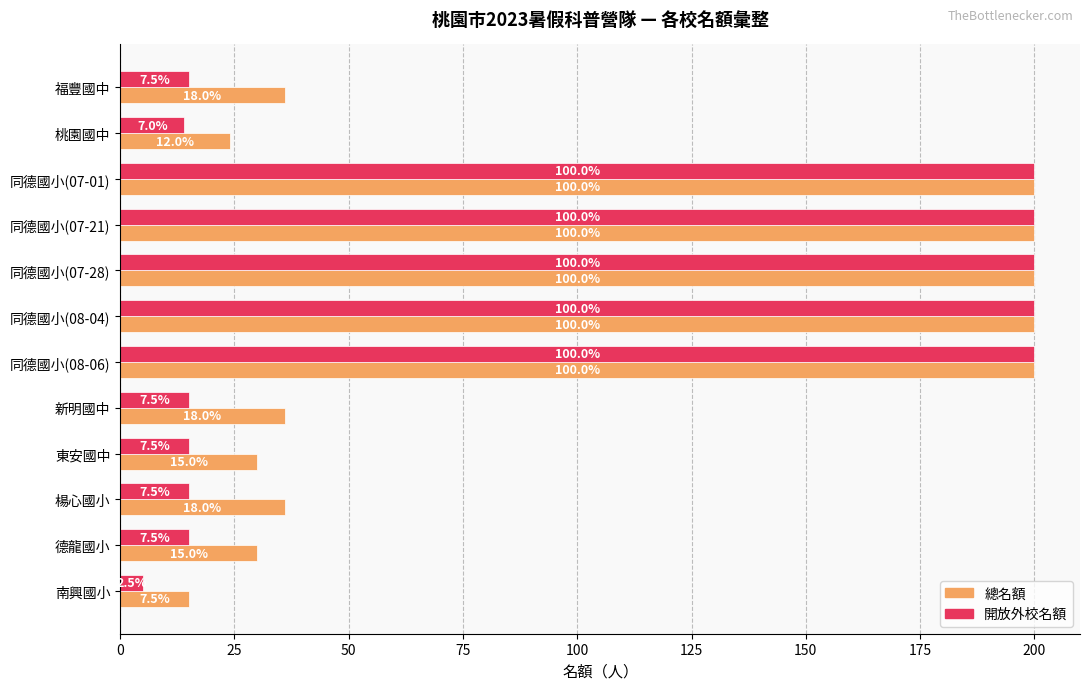

What are all the series names shown in the legend?

總名額, 開放外校名額